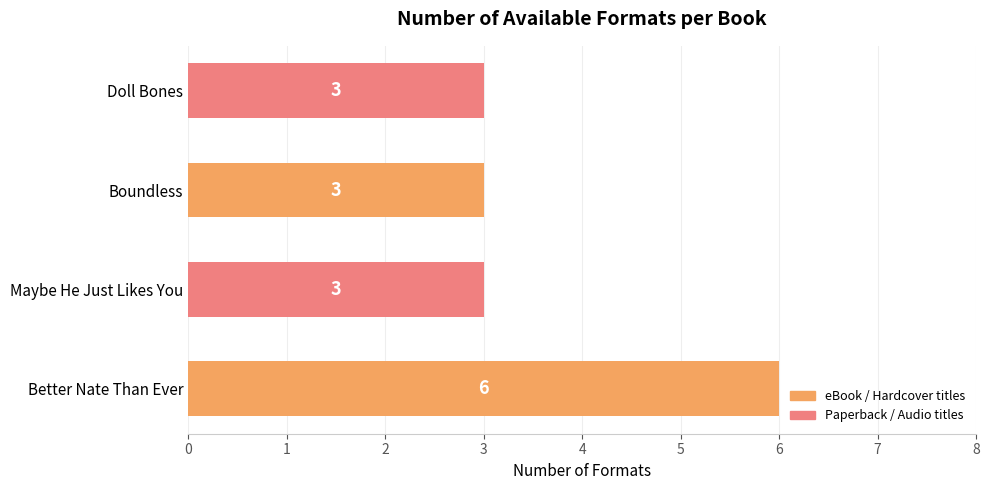

What is the difference between the maximum and minimum values?

3